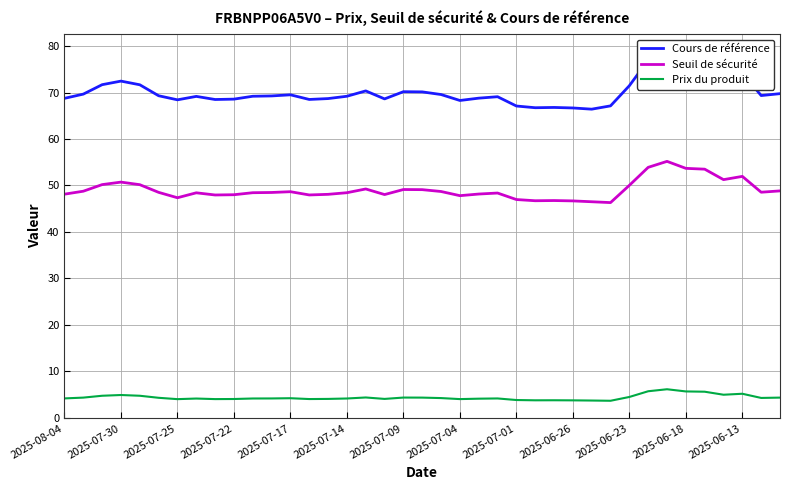

Is it true that Seuil de sécurité equals 48.0 at 2025-07-22?

True